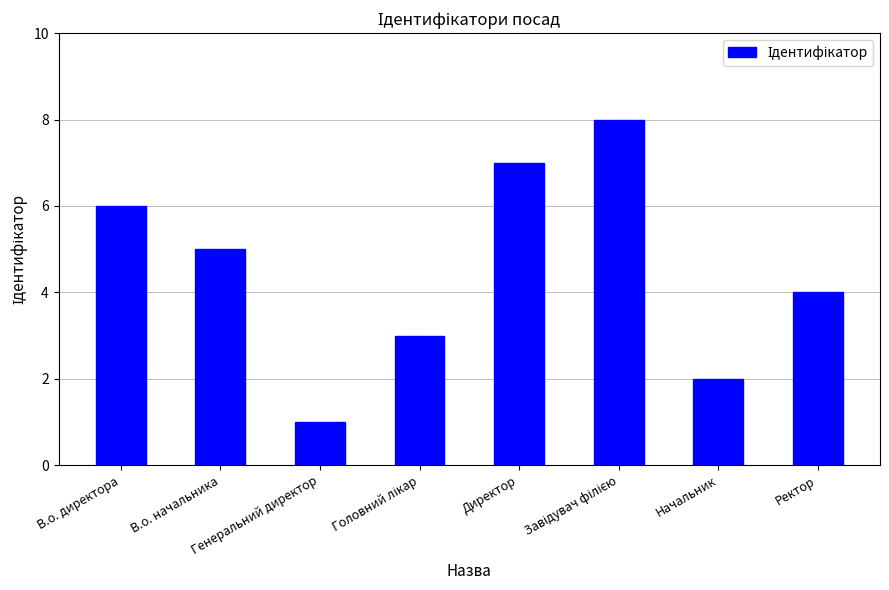

What is the greatest value displayed?

8